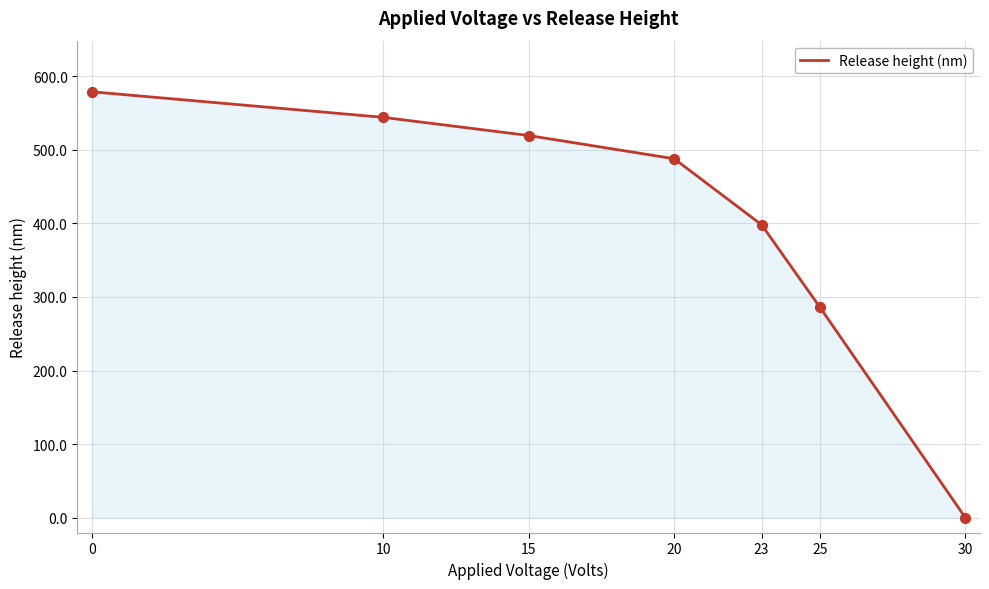

Which has a higher value, 23 or 15?

15